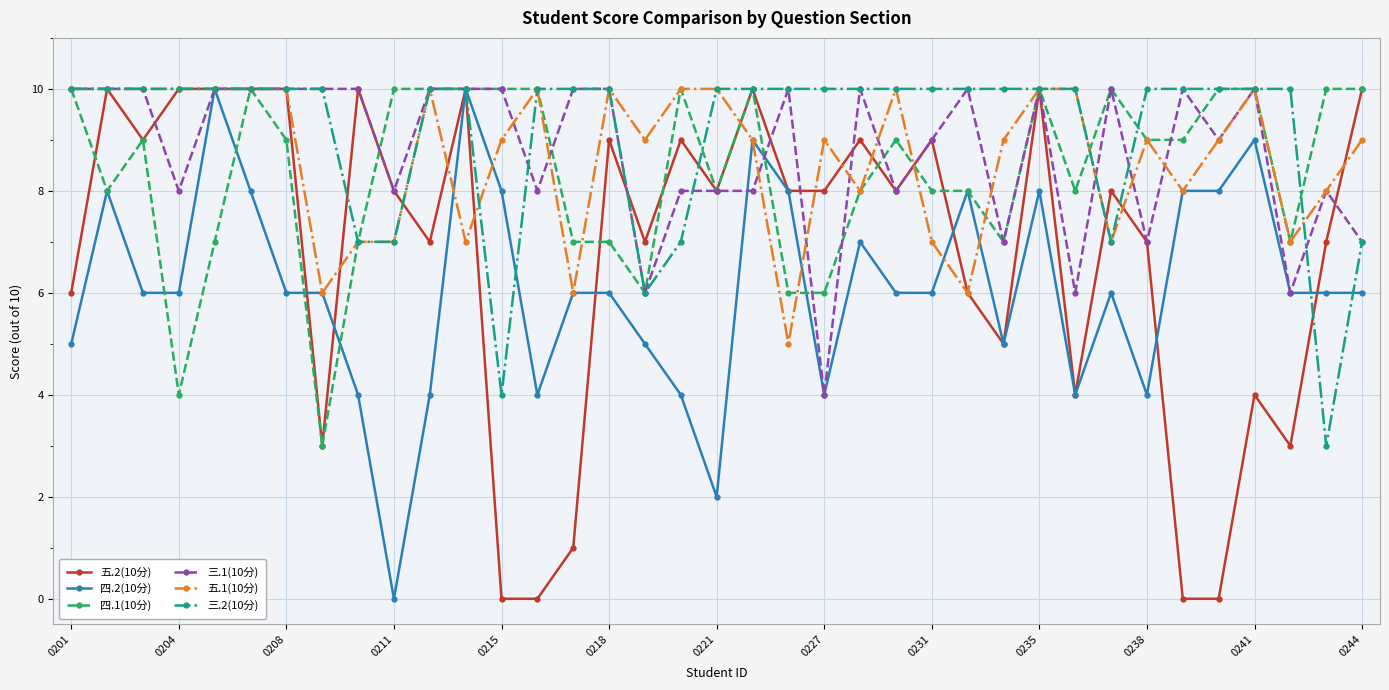

Which series has the largest range (max minus min)?

五.2(10分)